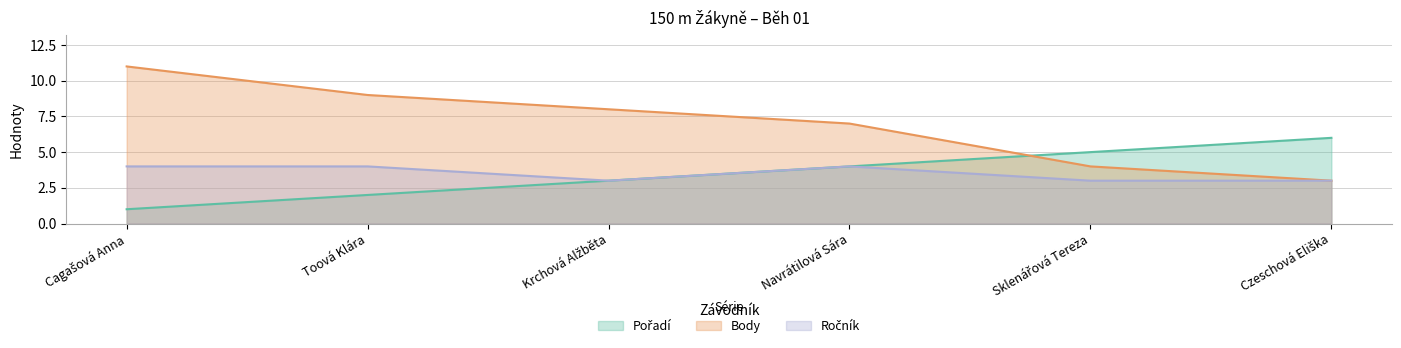

Between Krchová Alžběta and Toová Klára, which is larger?

Krchová Alžběta